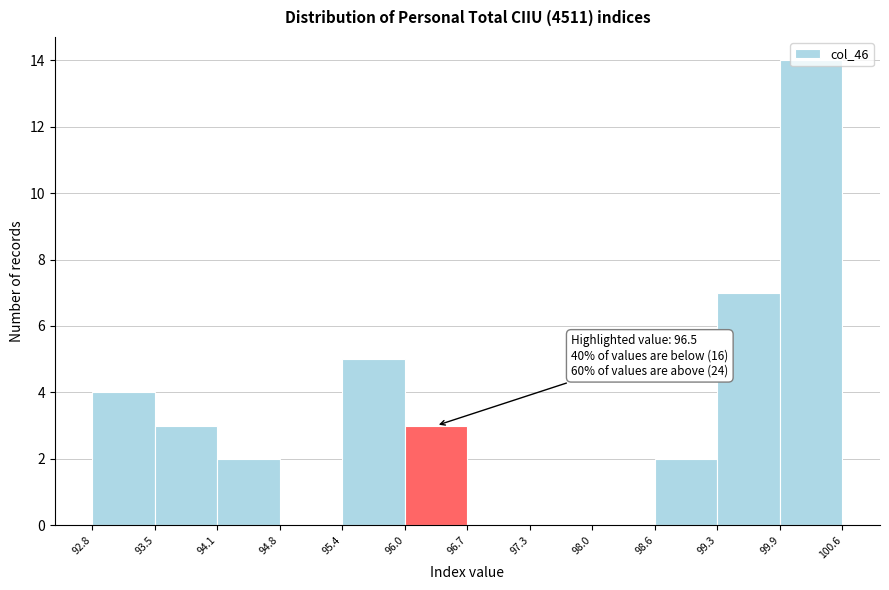

Over which range of the x-axis is the bar tallest?

99.9 to 100.6